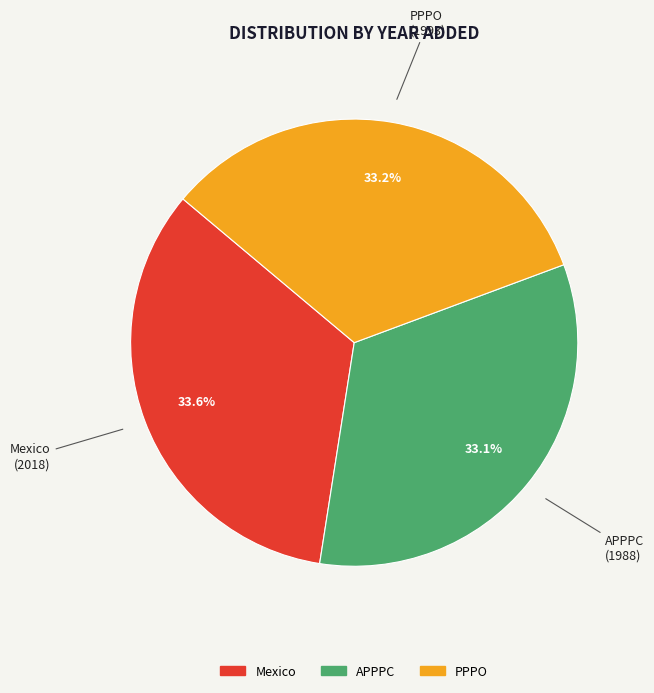

Is it true that Mexico is 39% of the pie?

False